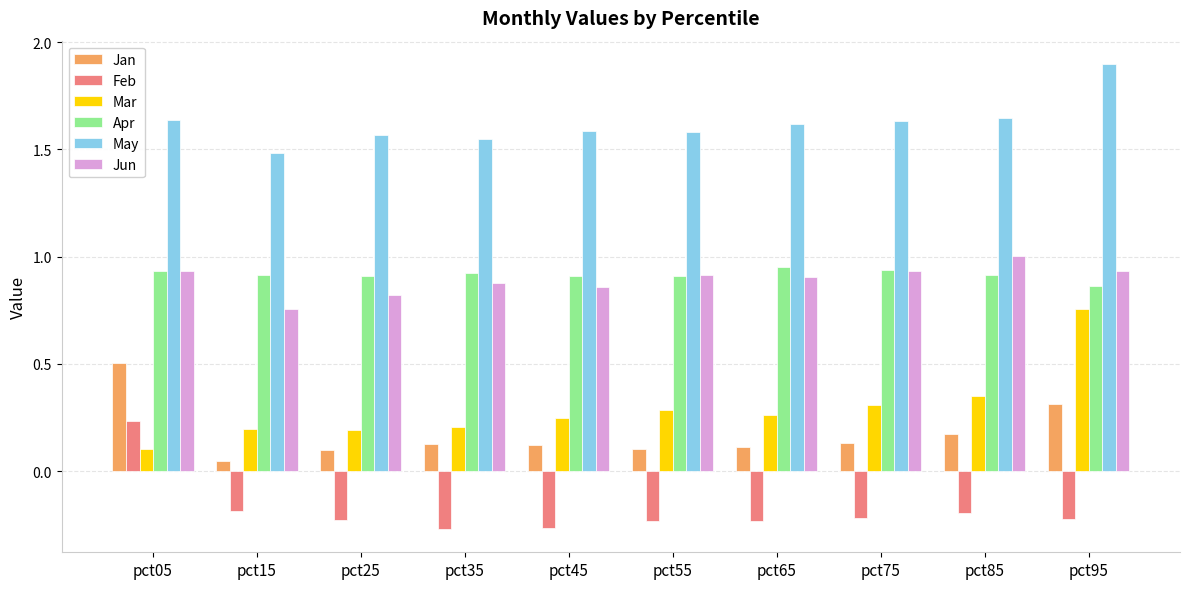

The Mar series shows 0.1 at pct35. True or false?

False